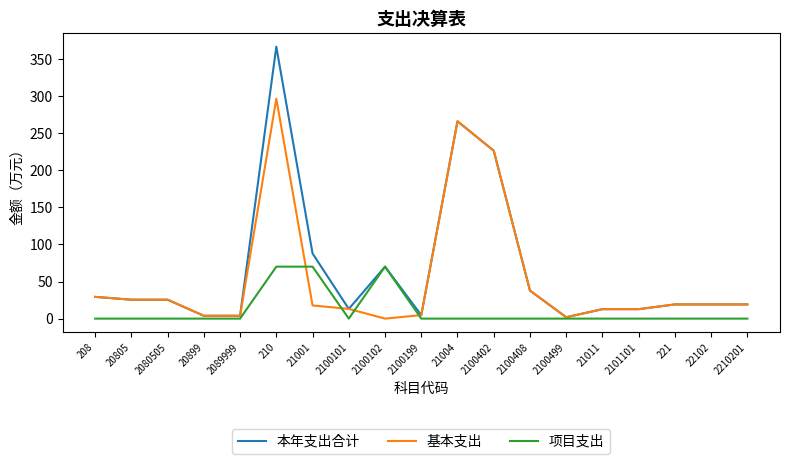

The value of 基本支出 at 2100101 is 13.1. True or false?

True